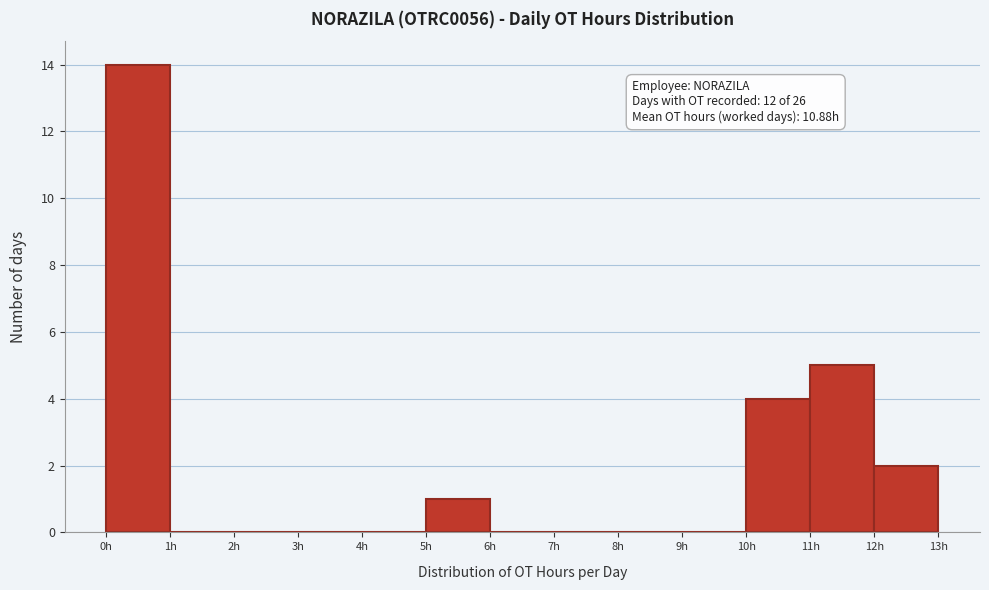

Which range on the x-axis has the tallest bar?

0 to 1